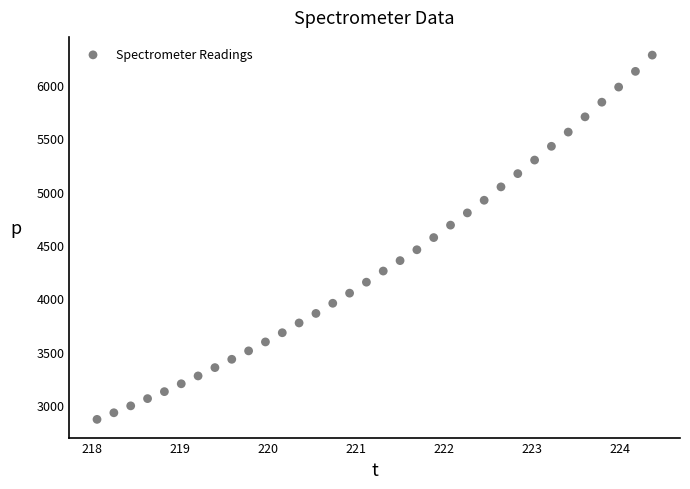

What is the range of Y values (max minus min)?

3417.3